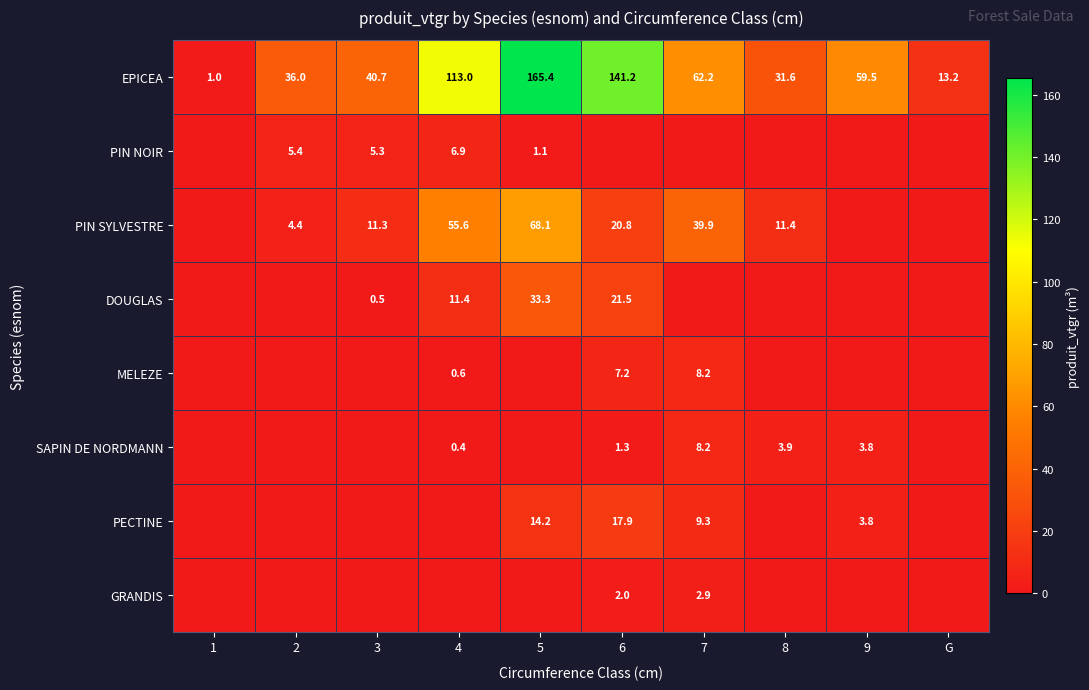

What is the difference between the highest and lowest values at 7?

62.2